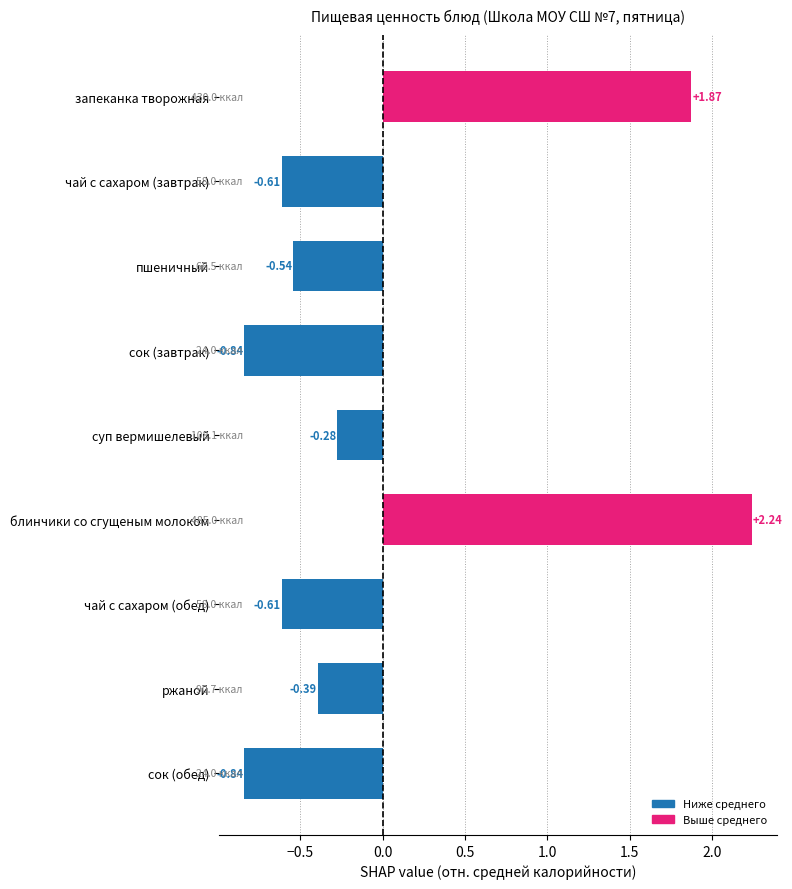

Where is the data nearest to the value 0?

суп вермишелевый